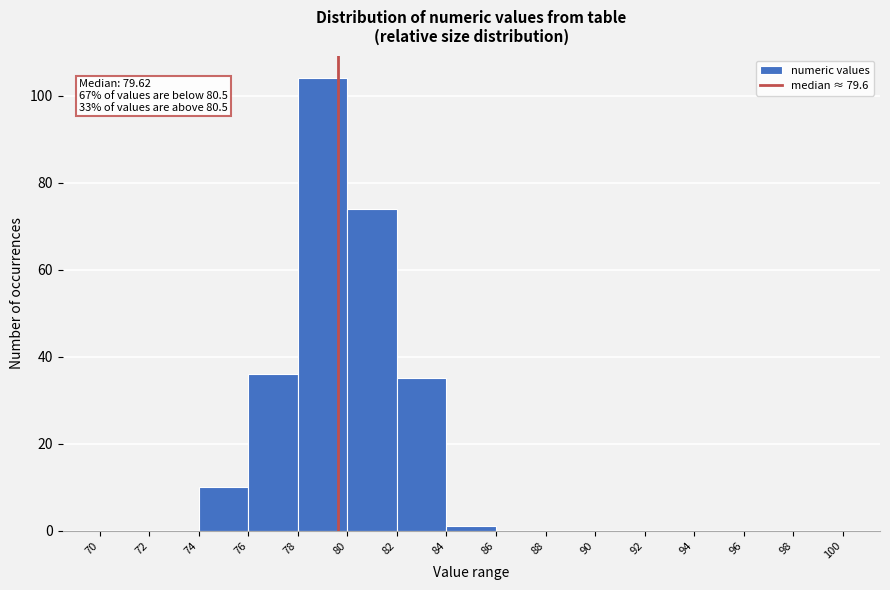

Over which range of the x-axis is the bar tallest?

78 to 80